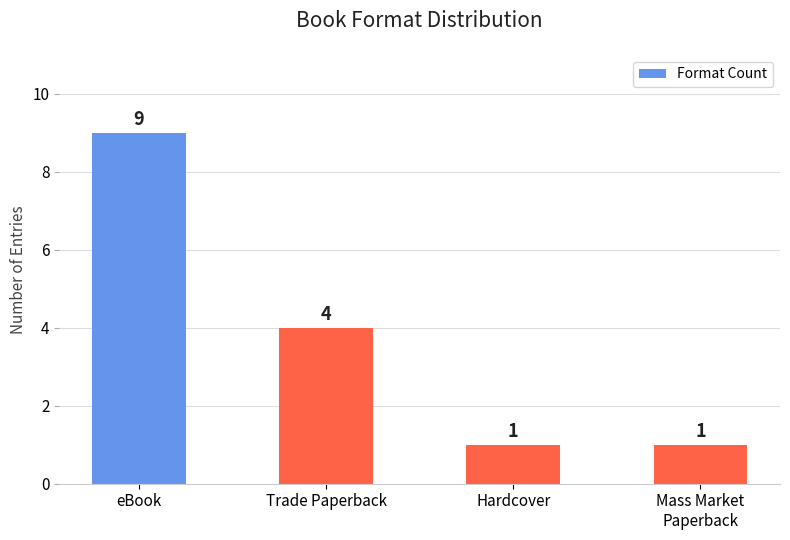

How many data points are less than 4?

2